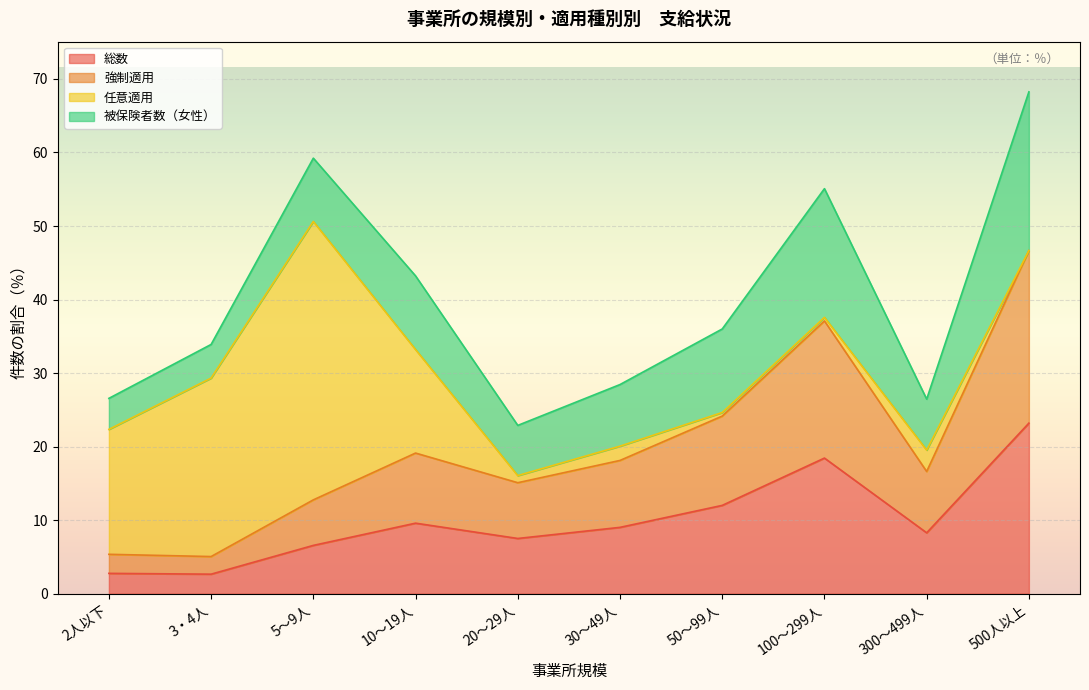

True or false: 総数 and 強制適用 intersect in this chart.

False